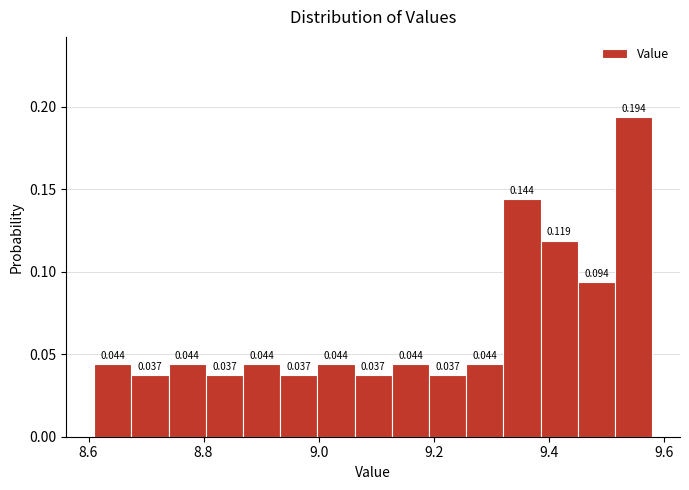

Read against the x-axis, roughly where is the centre of the tallest bar?

9.54